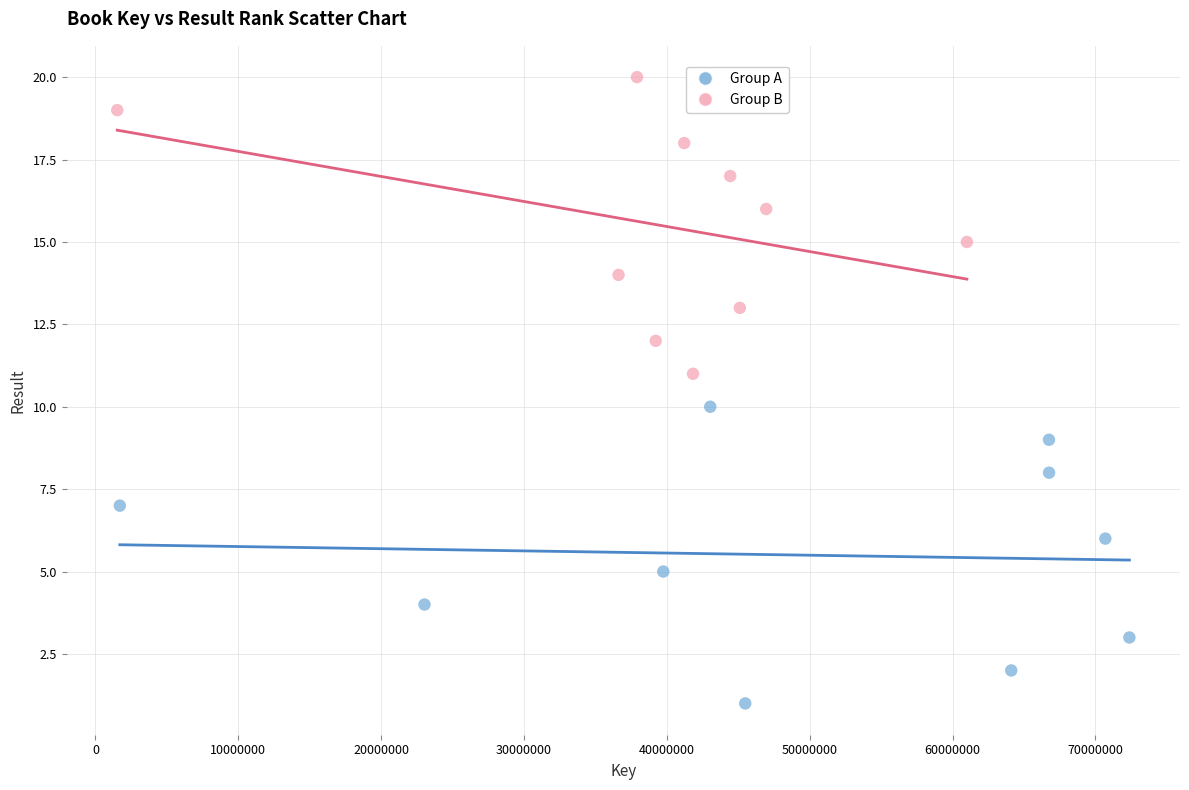

Which series contains the lowest Y value?

Group A